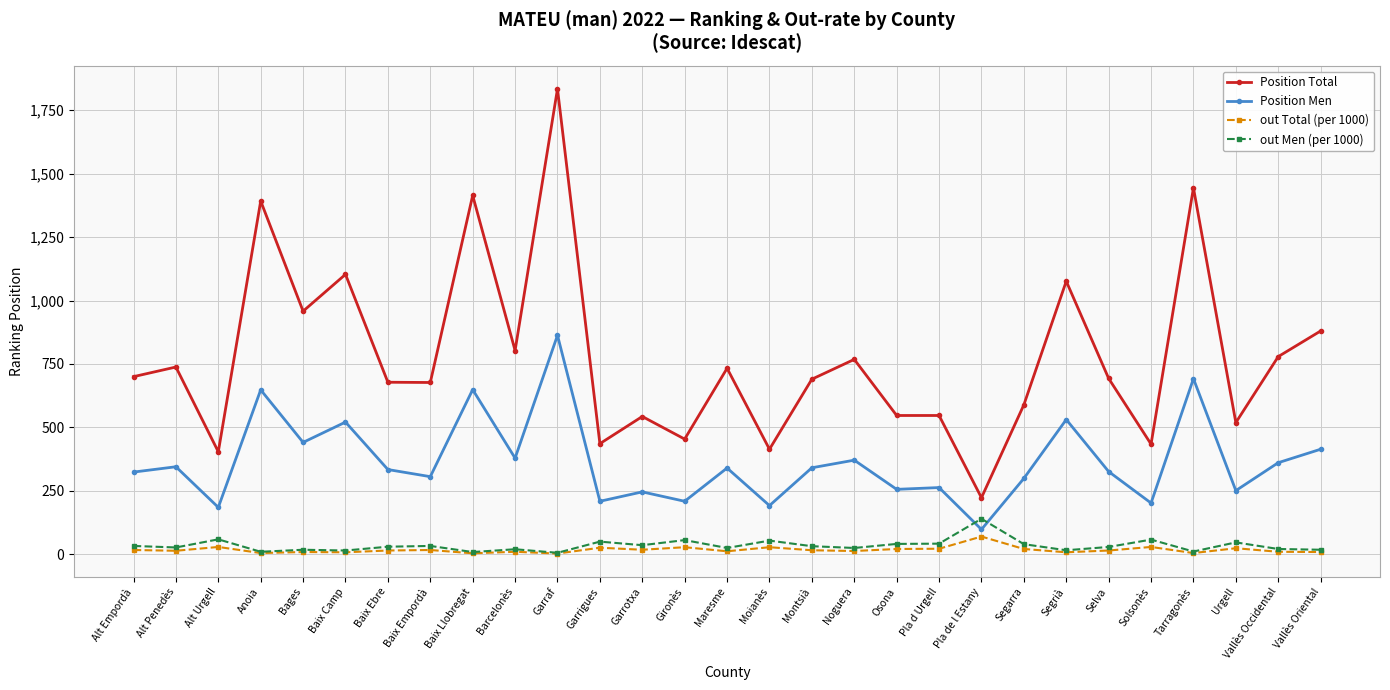

What is the sum of all Position Men values?

10596